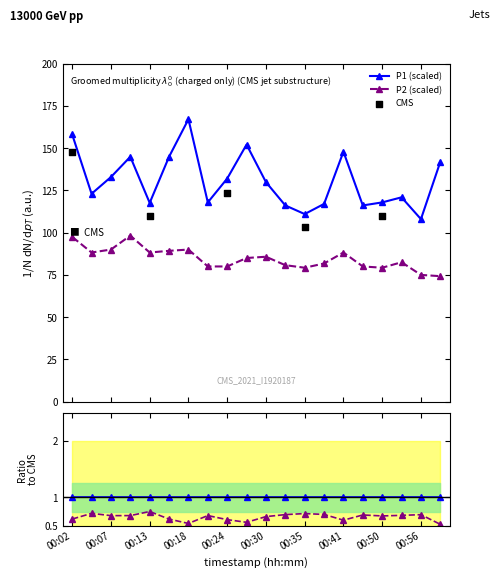

True or false: P2 (scaled) and P1 (scaled) intersect in this chart.

False